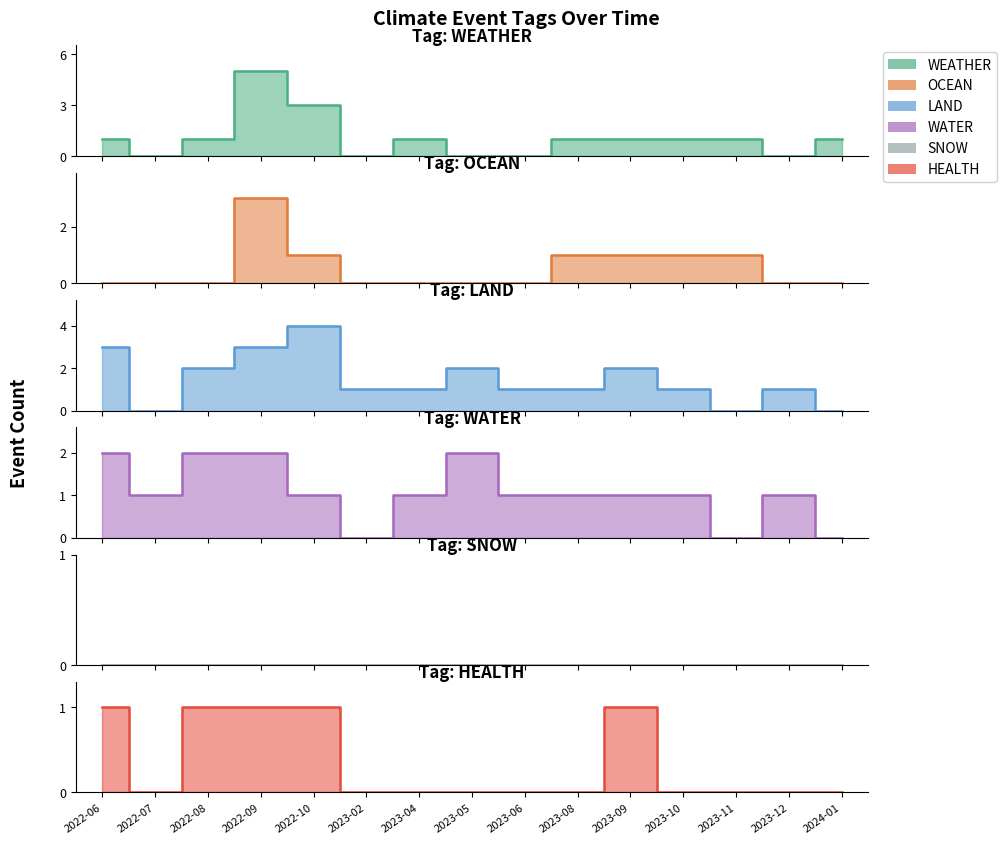

What is the sum of the WEATHER values at 2022-08 and 2023-09?

2